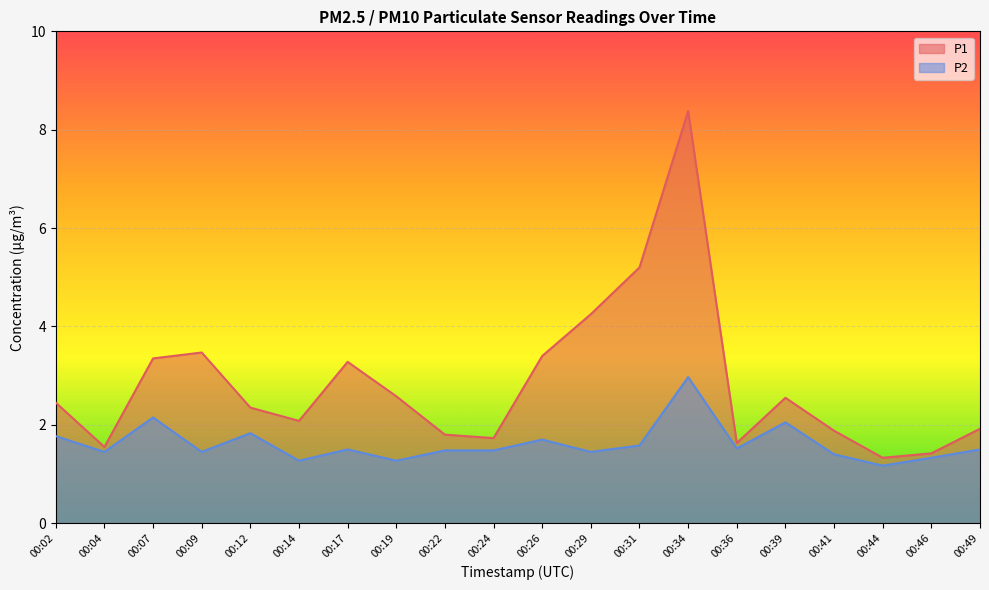

How many interior local valleys does the P1 series have?

5